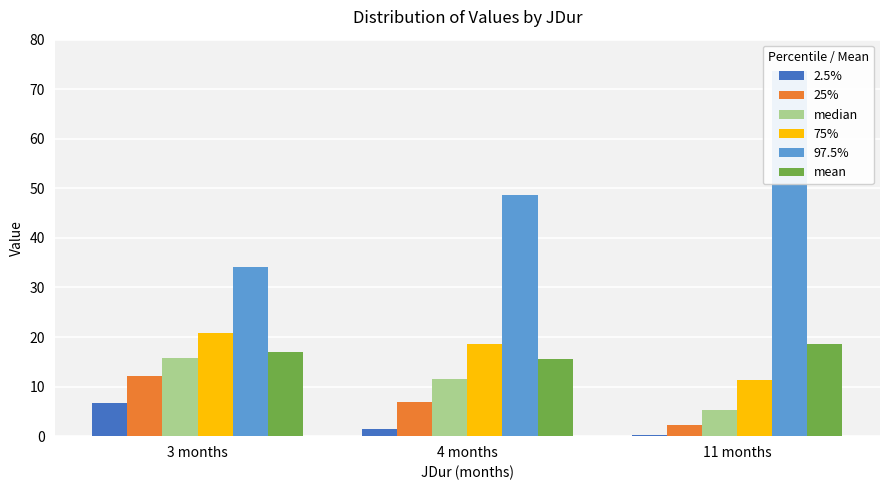

What is the label of the 1st bar from the left?

3 months